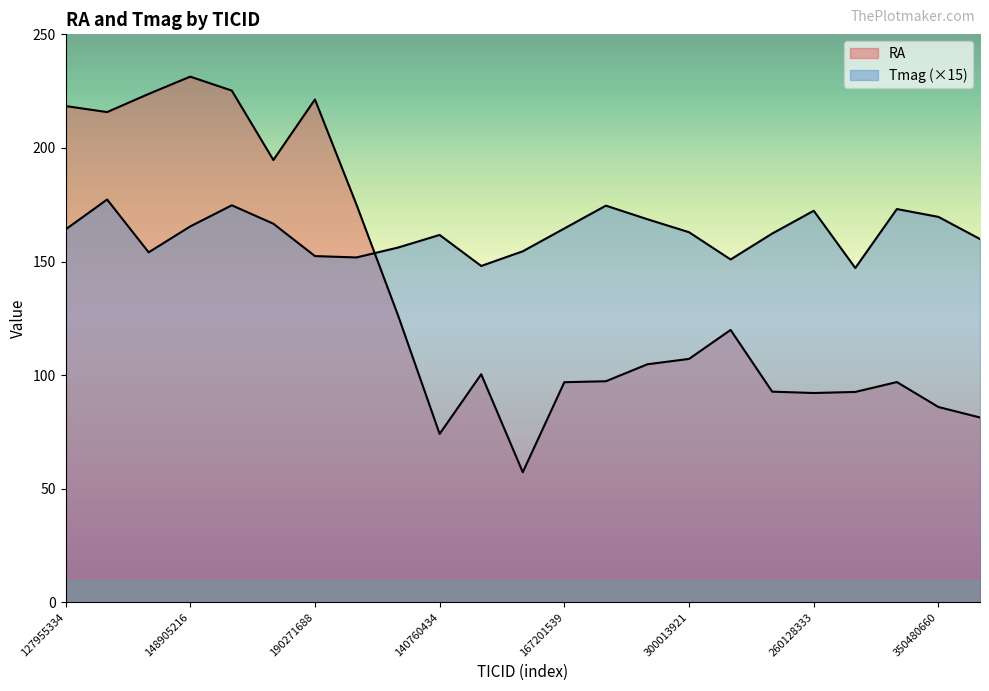

Which label corresponds to the largest value in the chart?

148905216